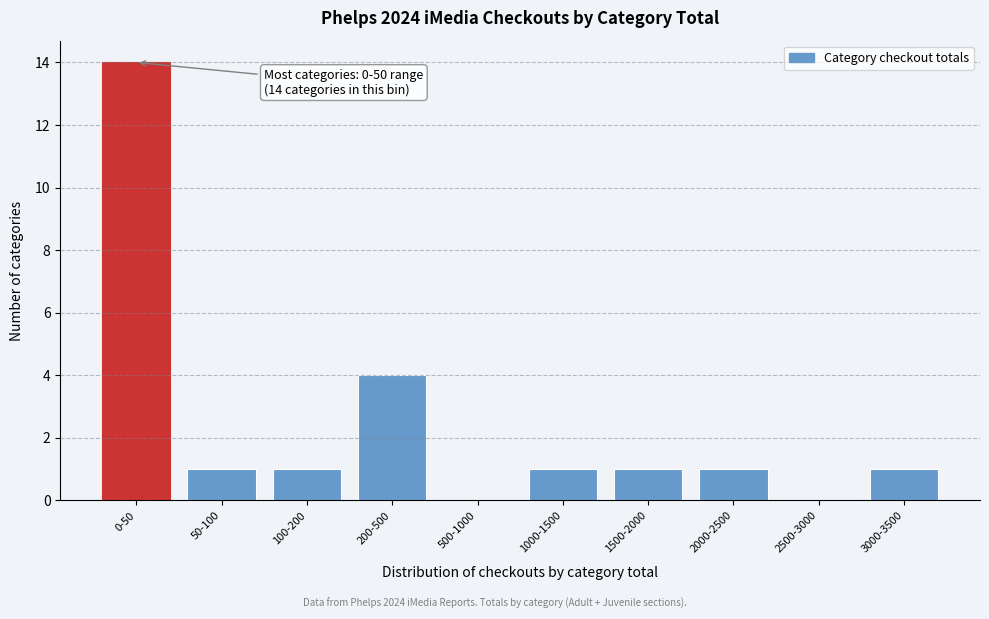

Reading left to right, list all the values displayed in this chart.

0-50=14	50-100=1	100-200=1	200-500=4	500-1000=0	1000-1500=1	1500-2000=1	2000-2500=1	2500-3000=0	3000-3500=1